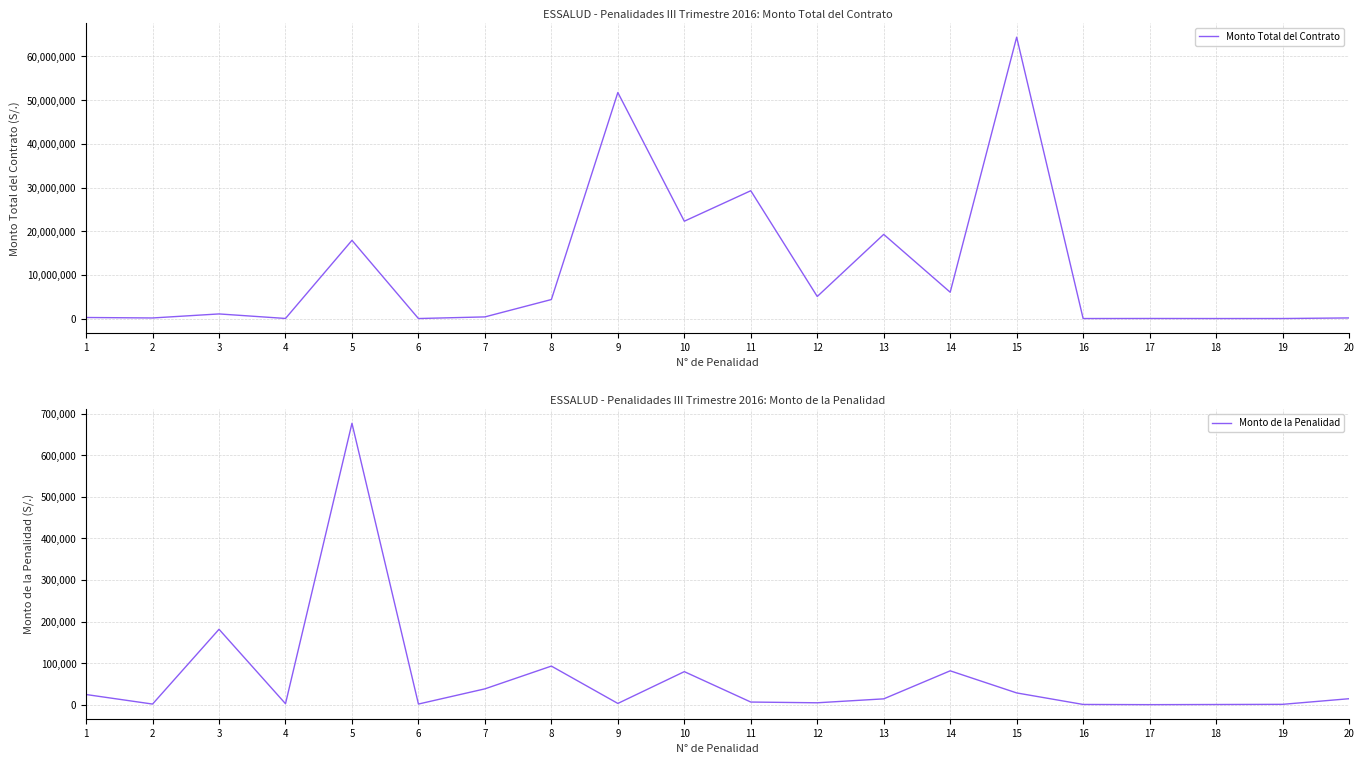

True or false: Monto Total del Contrato and Monto de la Penalidad cross at least once.

False